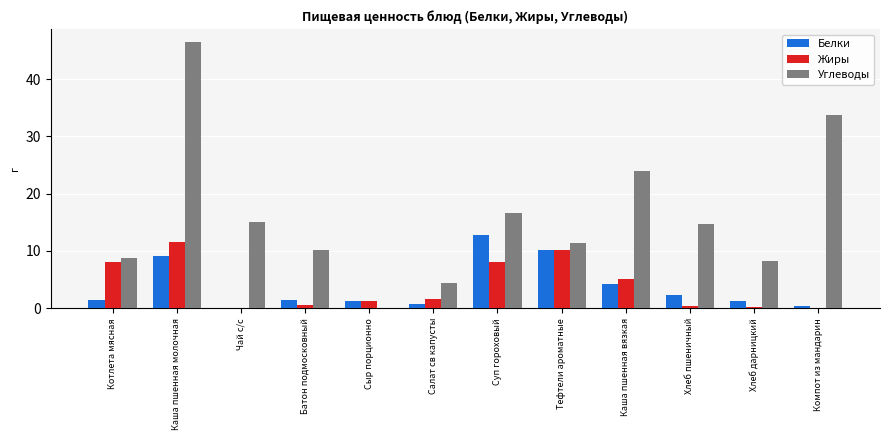

True or false: Белки has a value of 2.5 at Каша пшенная вязкая.

False